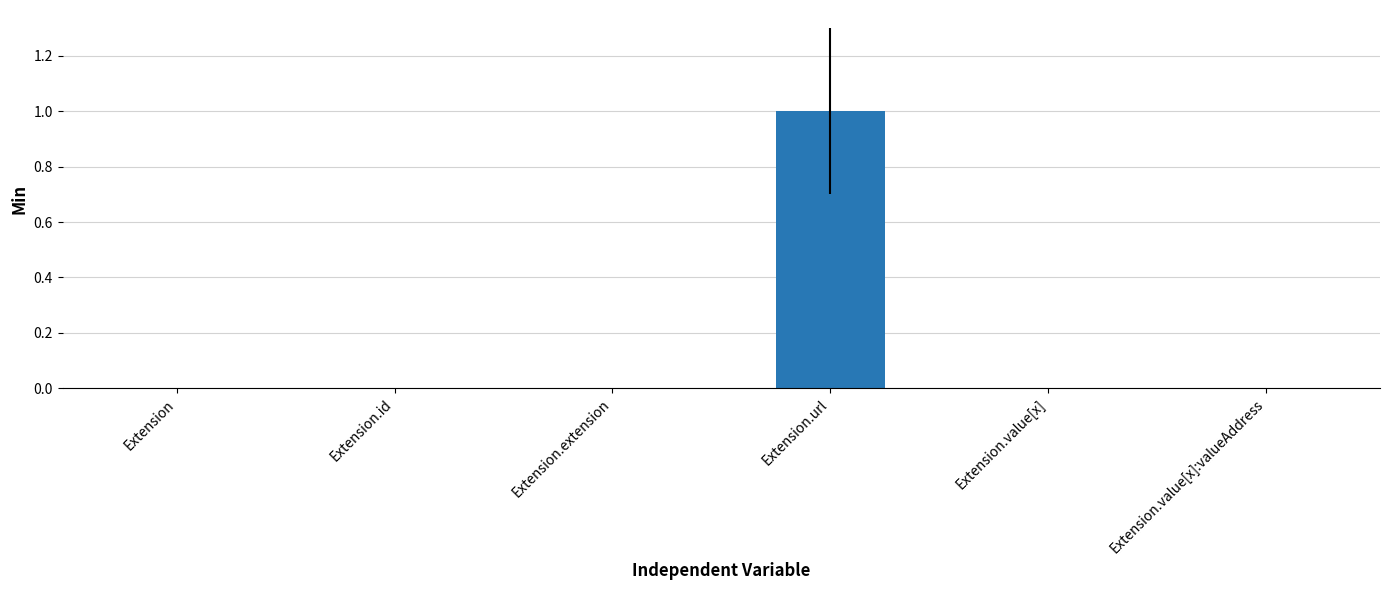

The value at Extension.value[x] is 0. True or false?

True